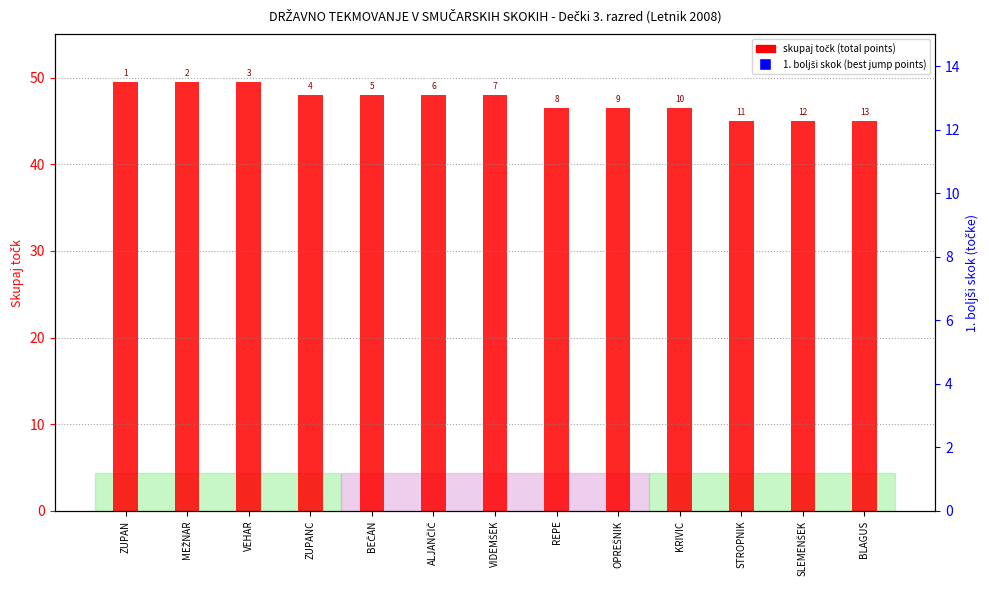

Which series has the largest Y range (max minus min)?

total points (skupaj točk)